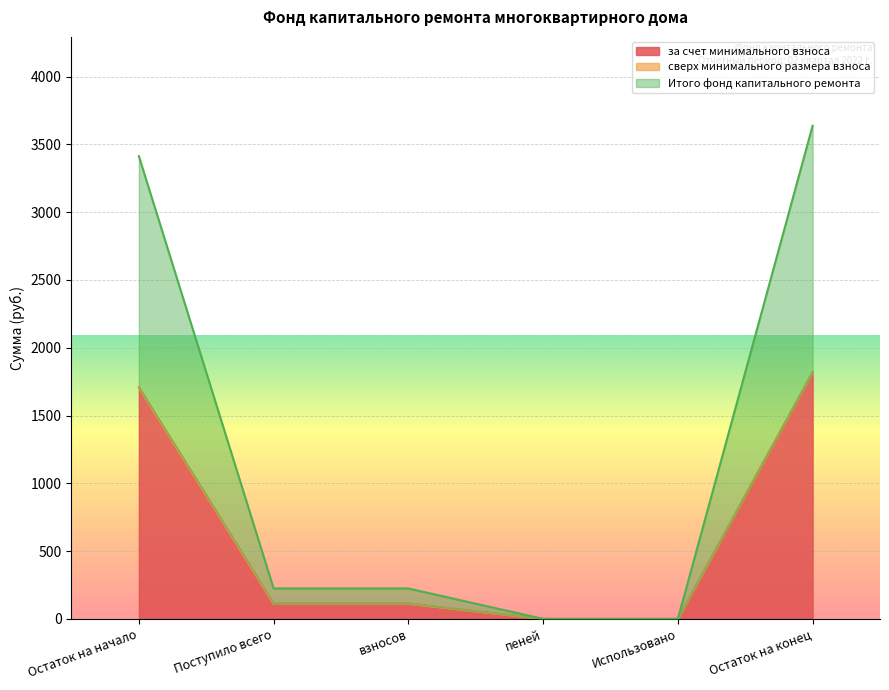

True or false: за счет минимального взноса and Итого фонд капитального ремонта intersect in this chart.

False